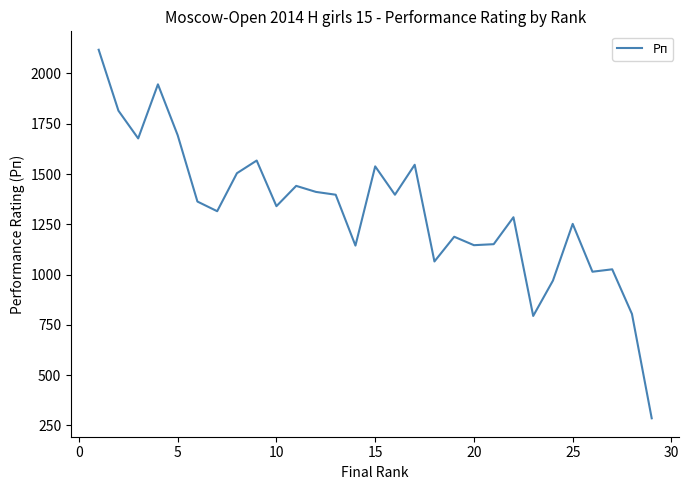

What is the smallest value displayed?

285